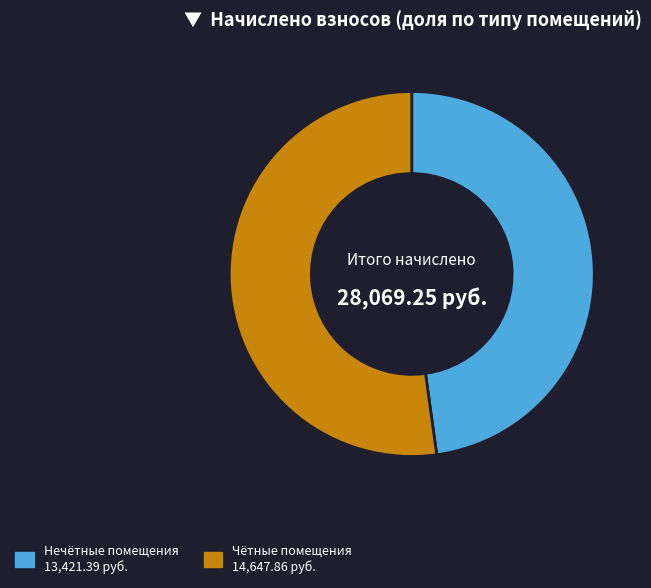

Is there a majority slice in this chart?

Yes